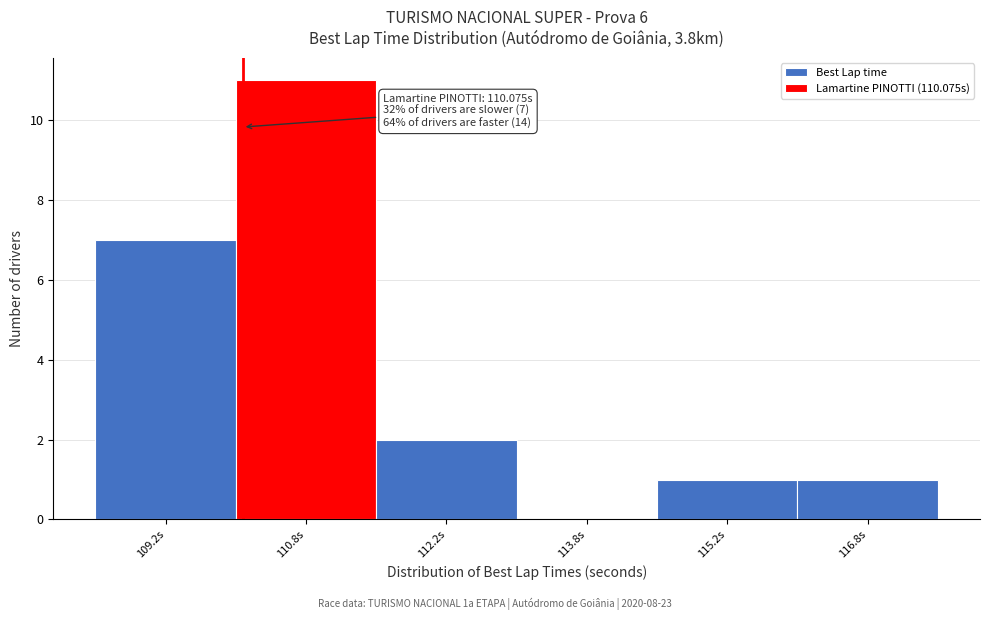

Over which range of the x-axis is the bar tallest?

110.0 to 111.5